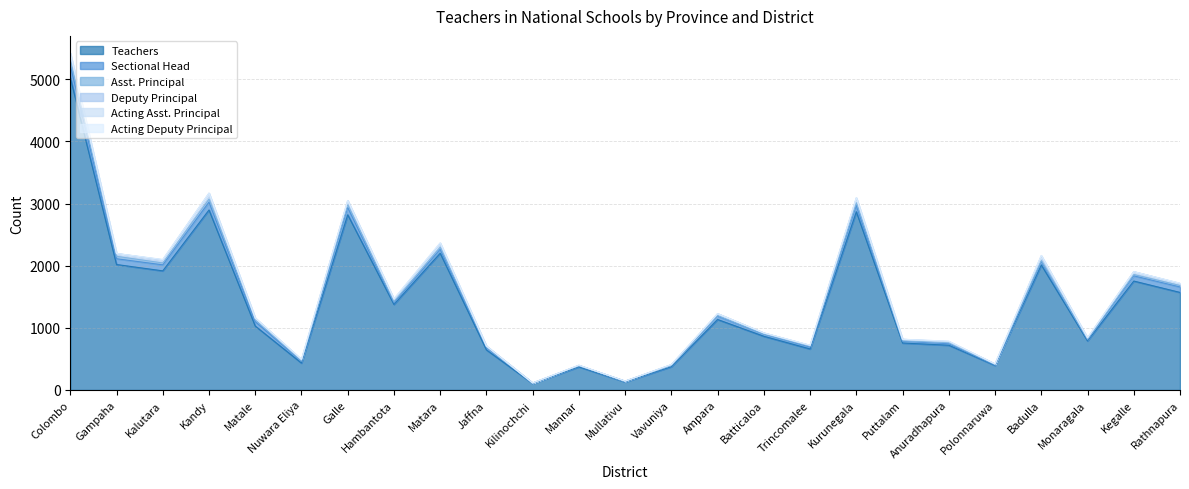

List the series in order of their peak value, lowest first.

Acting Deputy Principal, Acting Asst. Principal, Asst. Principal, Deputy Principal, Sectional Head, Teachers